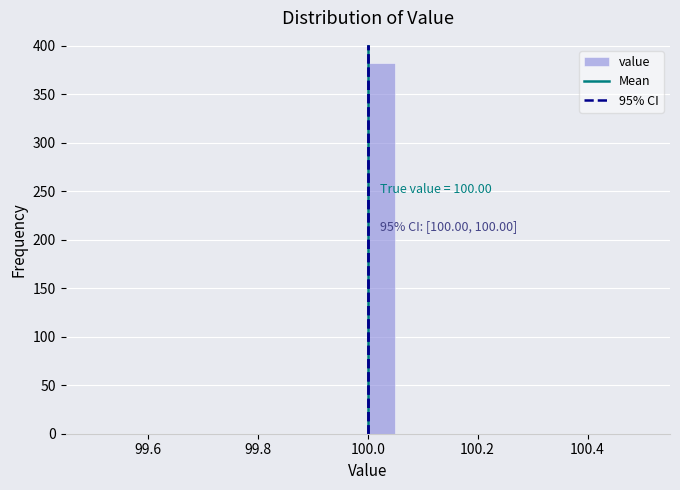

Read against the x-axis, roughly where is the centre of the tallest bar?

100.02